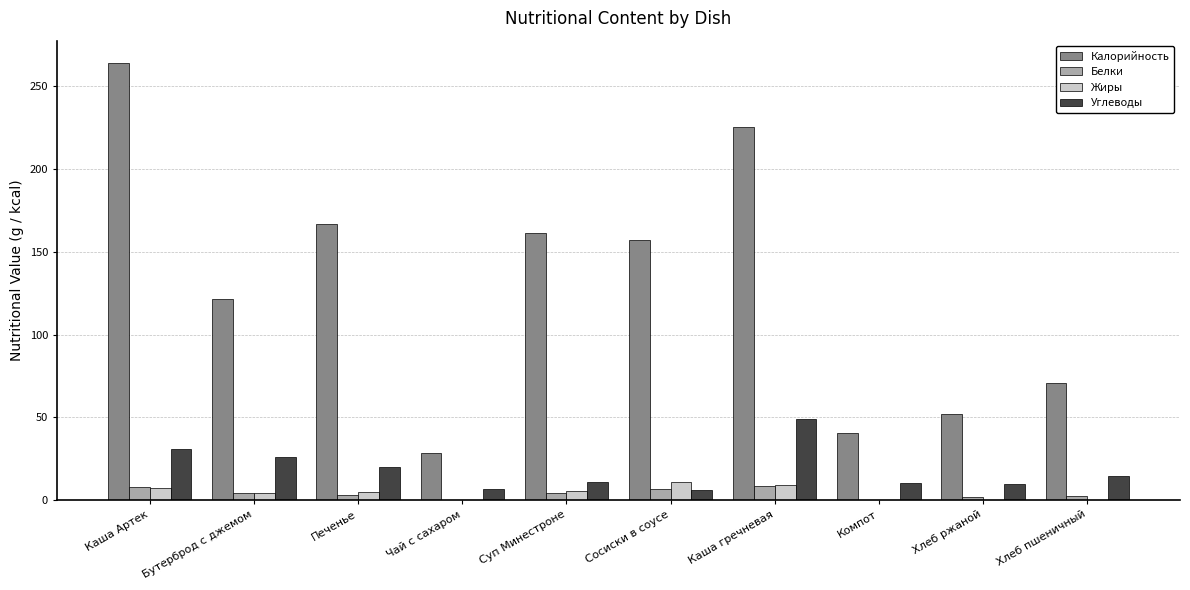

The Белки series shows 0.2 at Чай с сахаром. True or false?

True